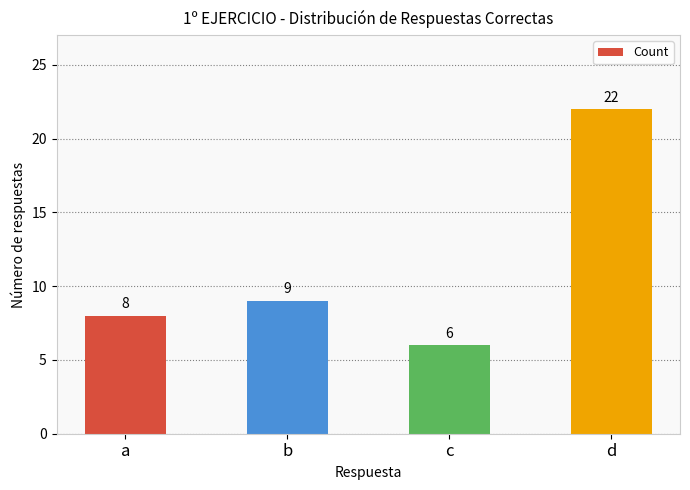

What is the smallest value displayed?

6